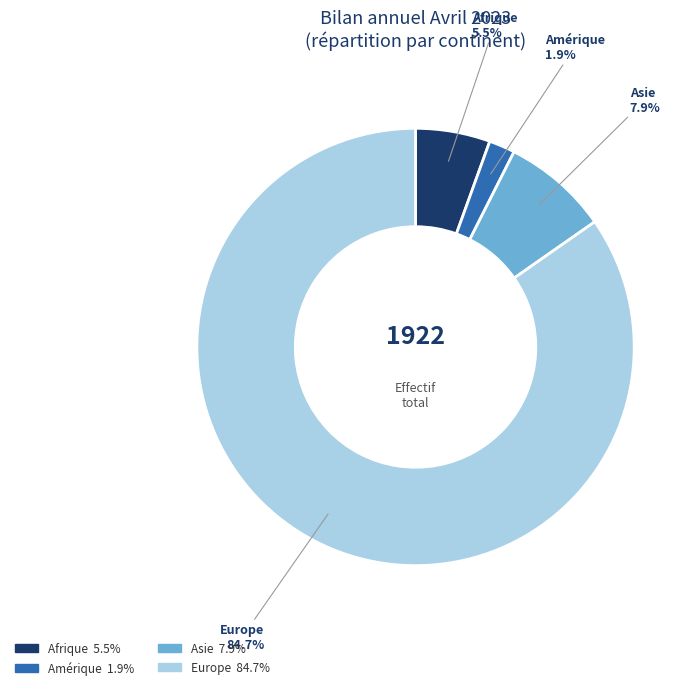

What percentage is the Amérique slice, to the nearest percent?

2%